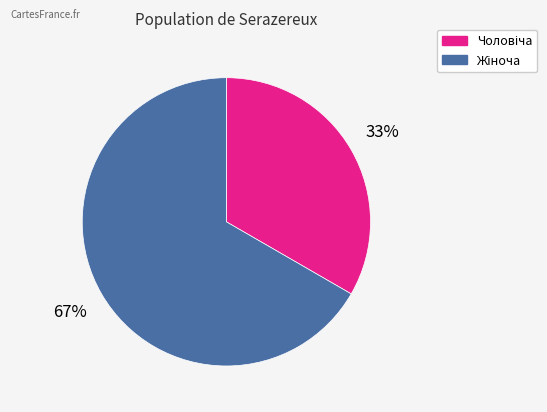

To the nearest percent, what is the average slice percentage?

50%